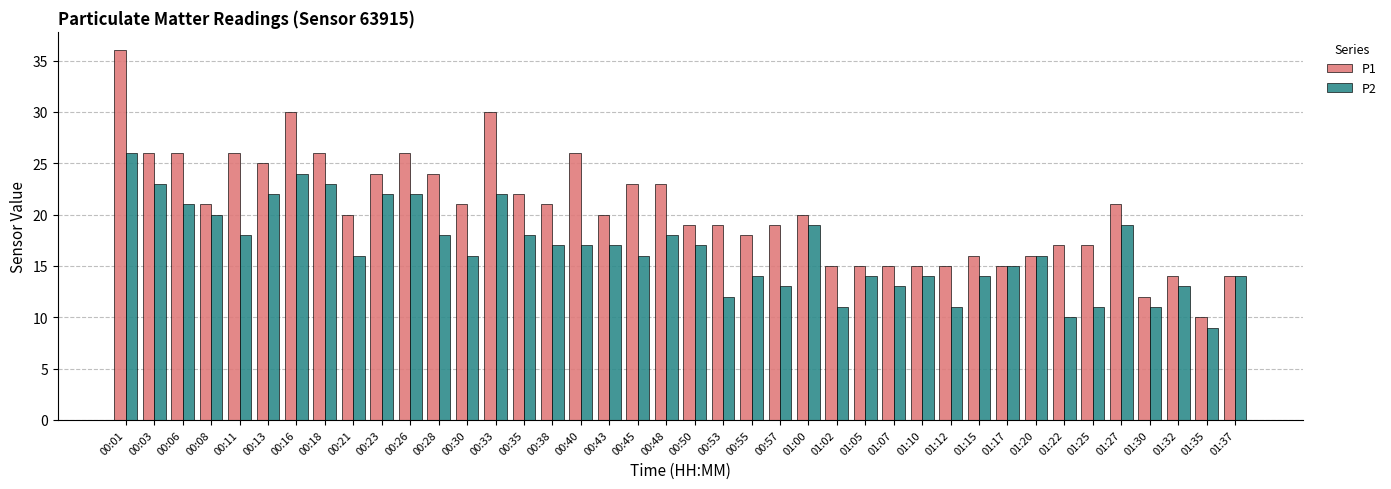

Rank the series by their average value, from lowest to highest.

P2, P1